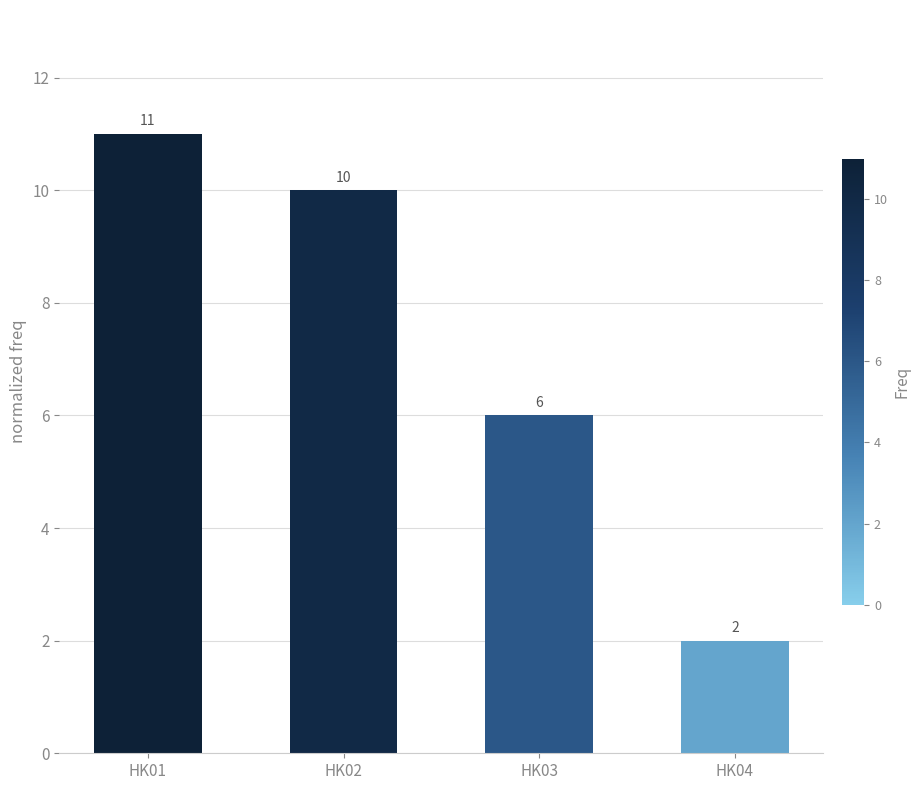

Read the value at HK03.

6